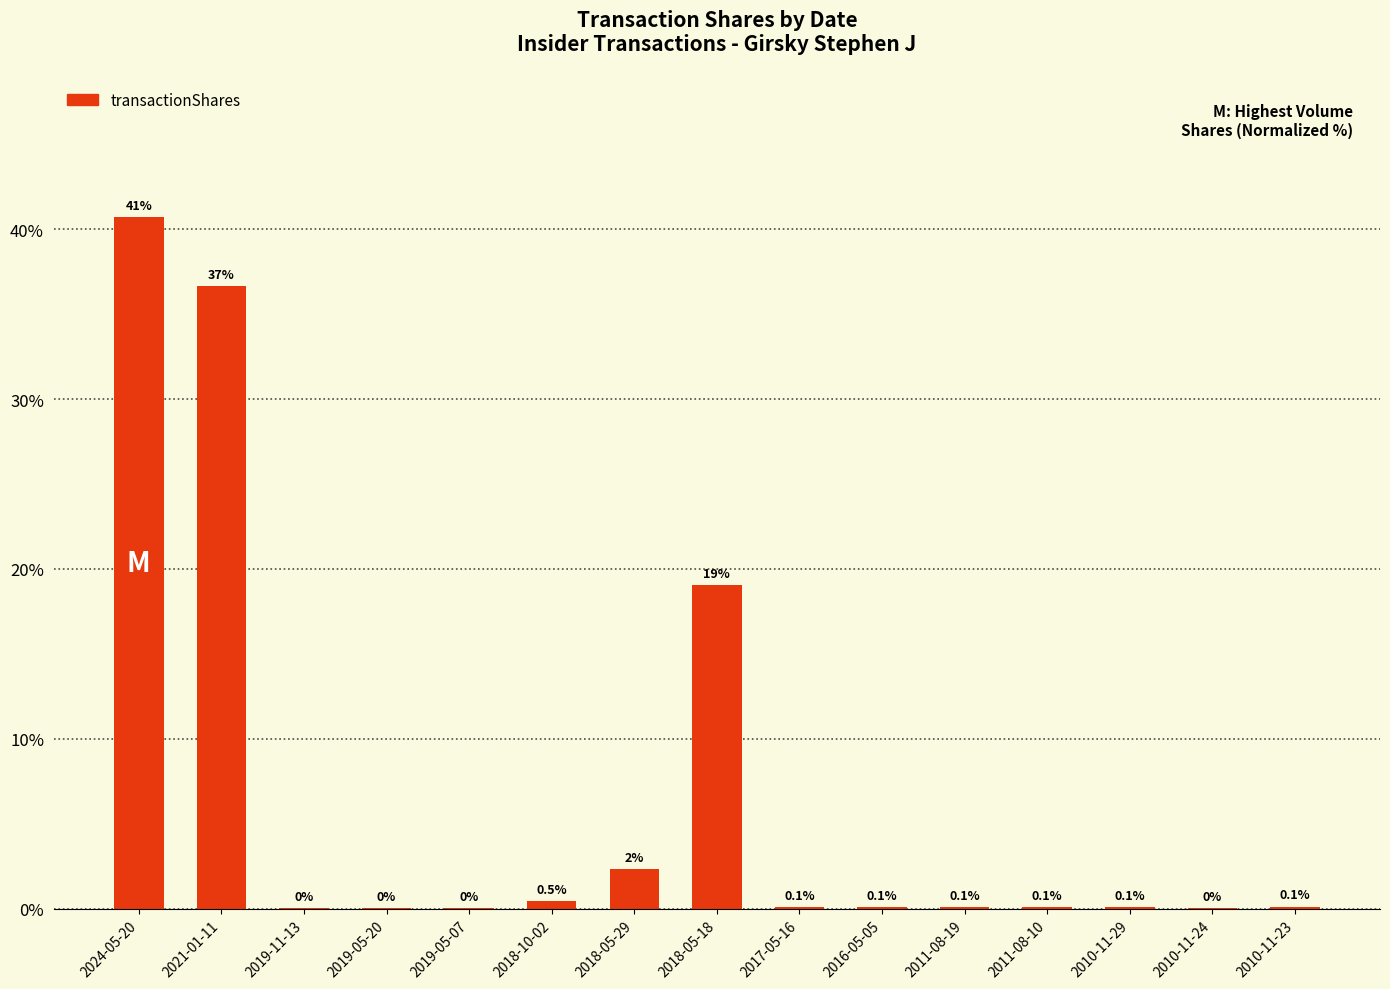

Does the chart contain stacked bars?

No